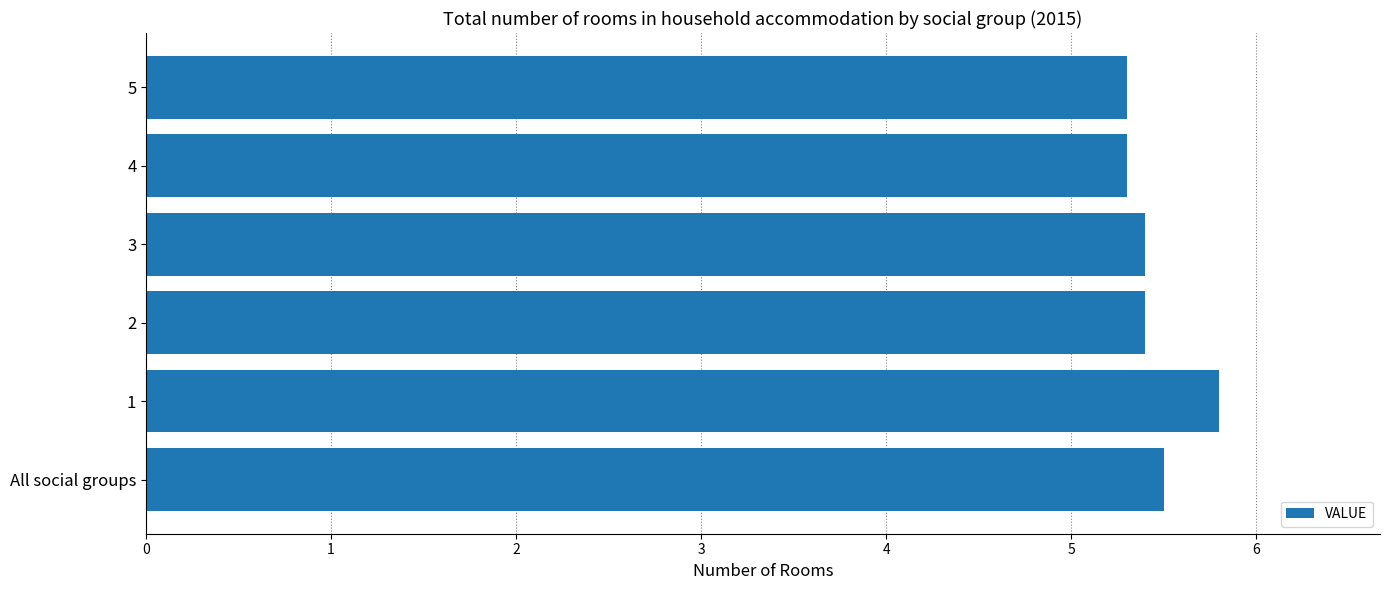

How many distinct data groups are displayed?

1